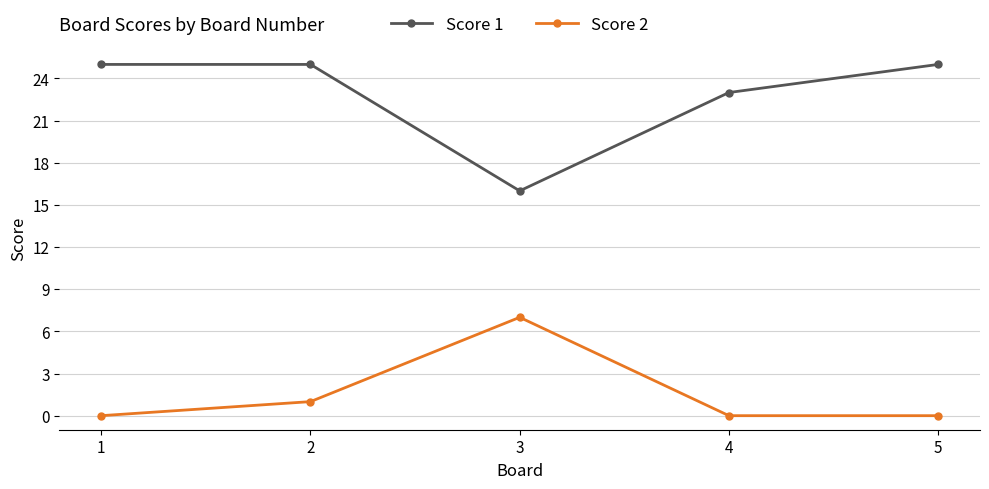

Which series has the largest total across all categories?

Score 1